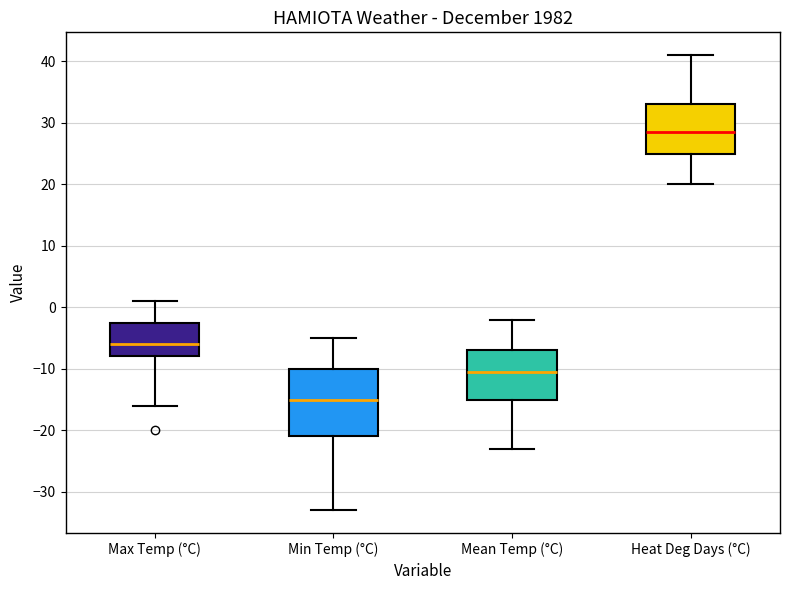

Reading left to right, read every box against the y-axis: the position of its median line, the range the box covers, and the ends of its whiskers. The values are not printed on the chart, so give them approximately, as read against the axis.

Max Temp (°C): median -6, box -8 to -2, whiskers -16 to 1
Min Temp (°C): median -15, box -21 to -10, whiskers -33 to -5
Mean Temp (°C): median -10, box -15 to -7, whiskers -23 to -2
Heat Deg Days (°C): median 29, box 25 to 33, whiskers 20 to 41